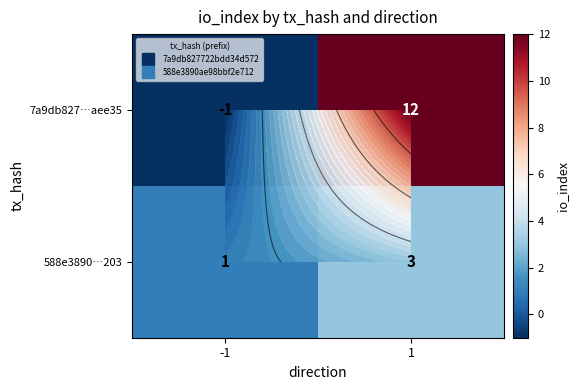

List the labels in order of 588e3890…203 value, largest first.

1, -1